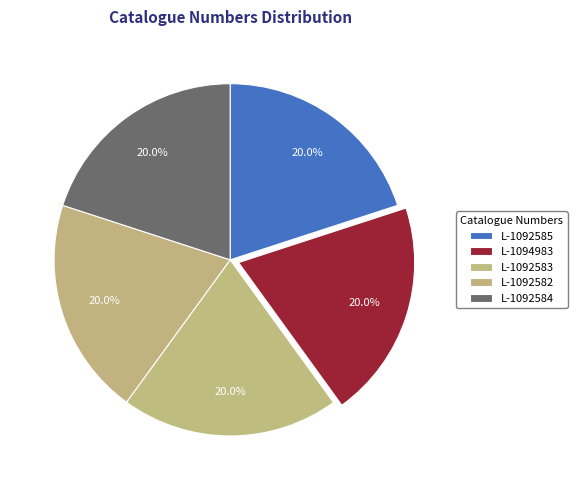

Do L-1092583 and L-1092585 together represent more than half of the pie?

No